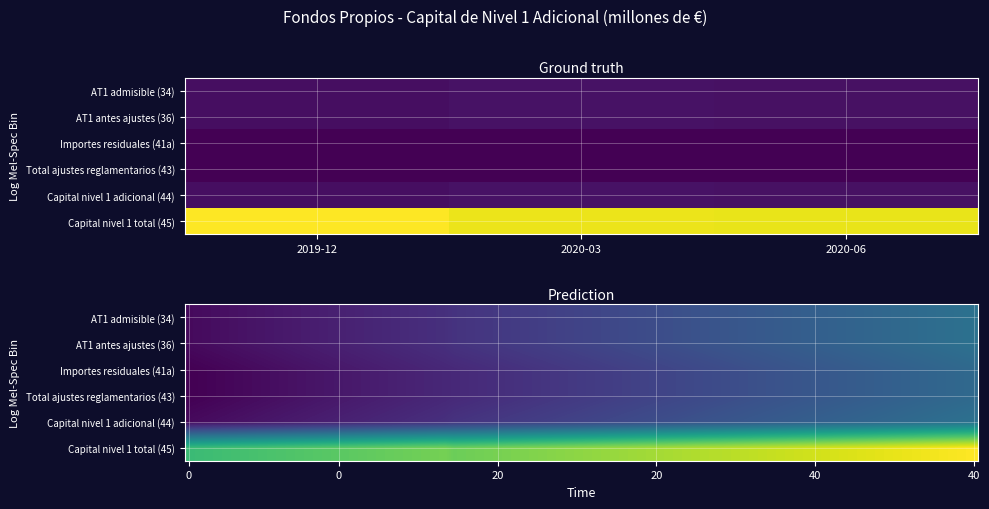

What is the difference between the Capital de nivel 1 (Capital de nivel 1 ordinario + Capital de nivel 1 adicional) values at 2020-03 and 2019-12?

331.2